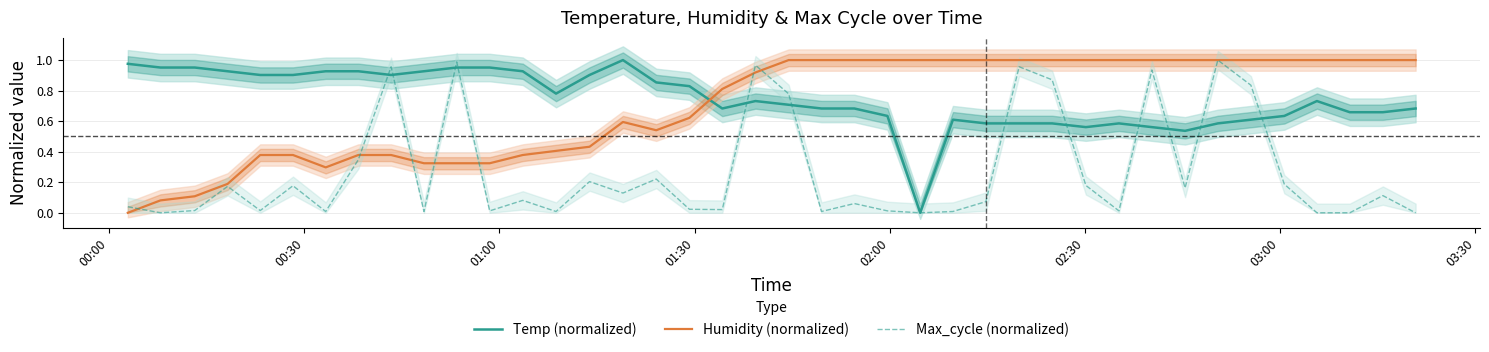

How many values in Humidity (normalized) are above zero?

39